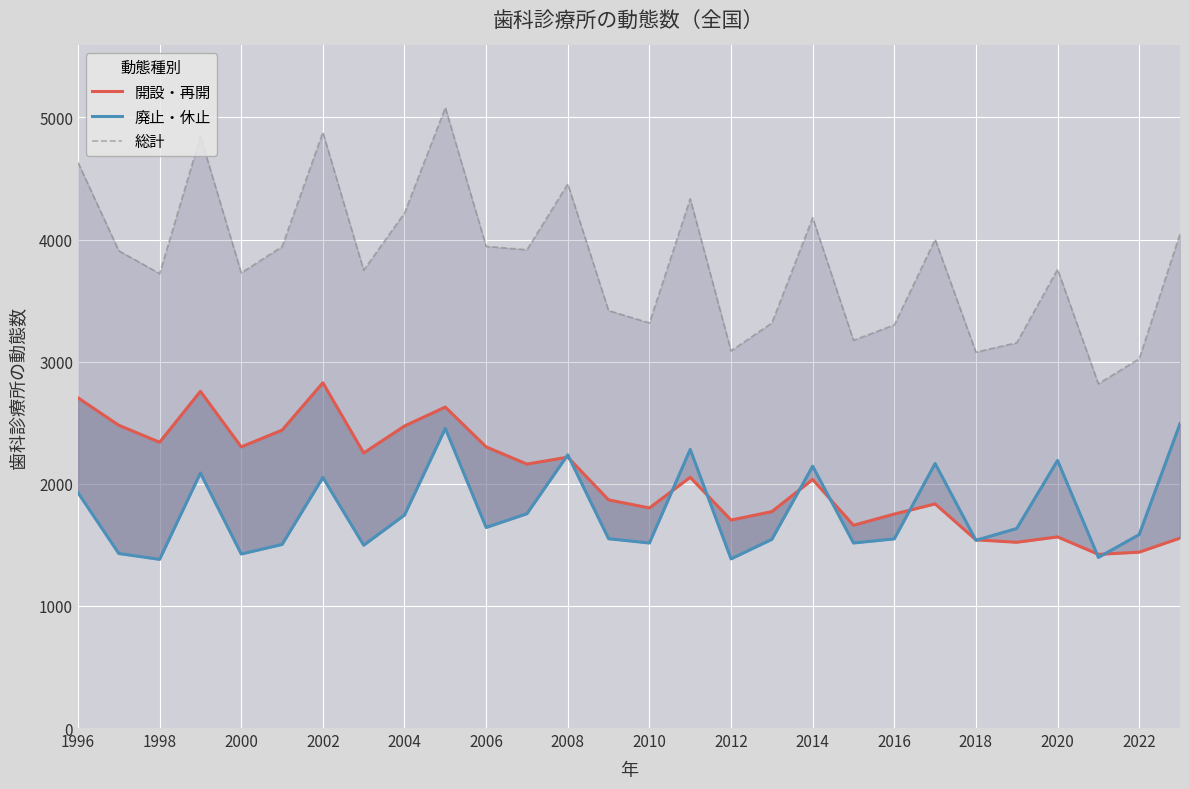

What is the minimum value shown in the chart?

1381